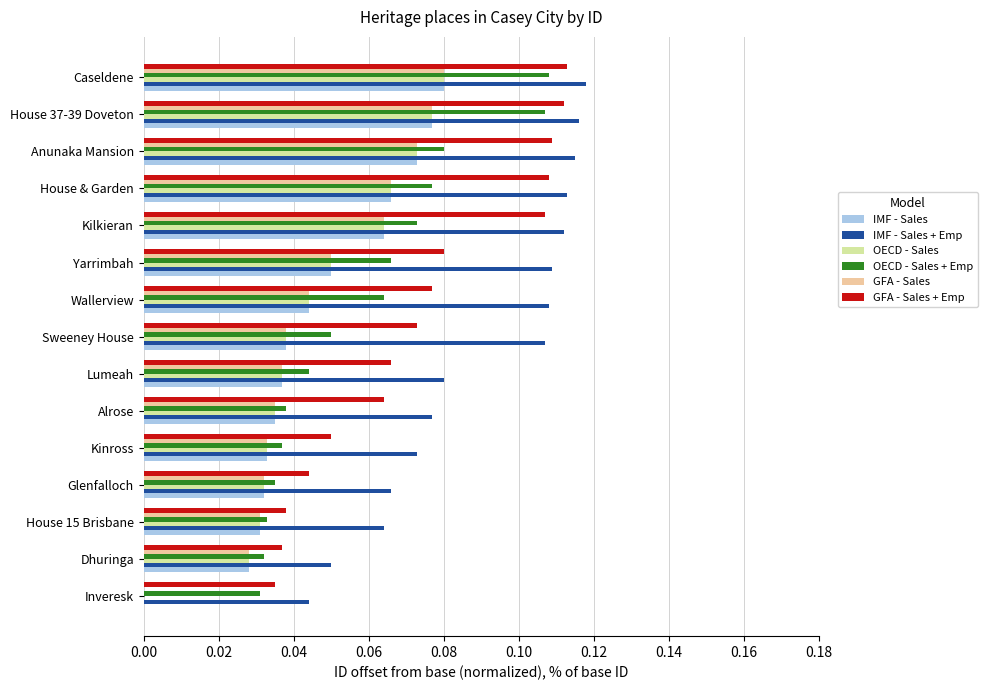

What is the sum of all GFA - Sales values?

0.7